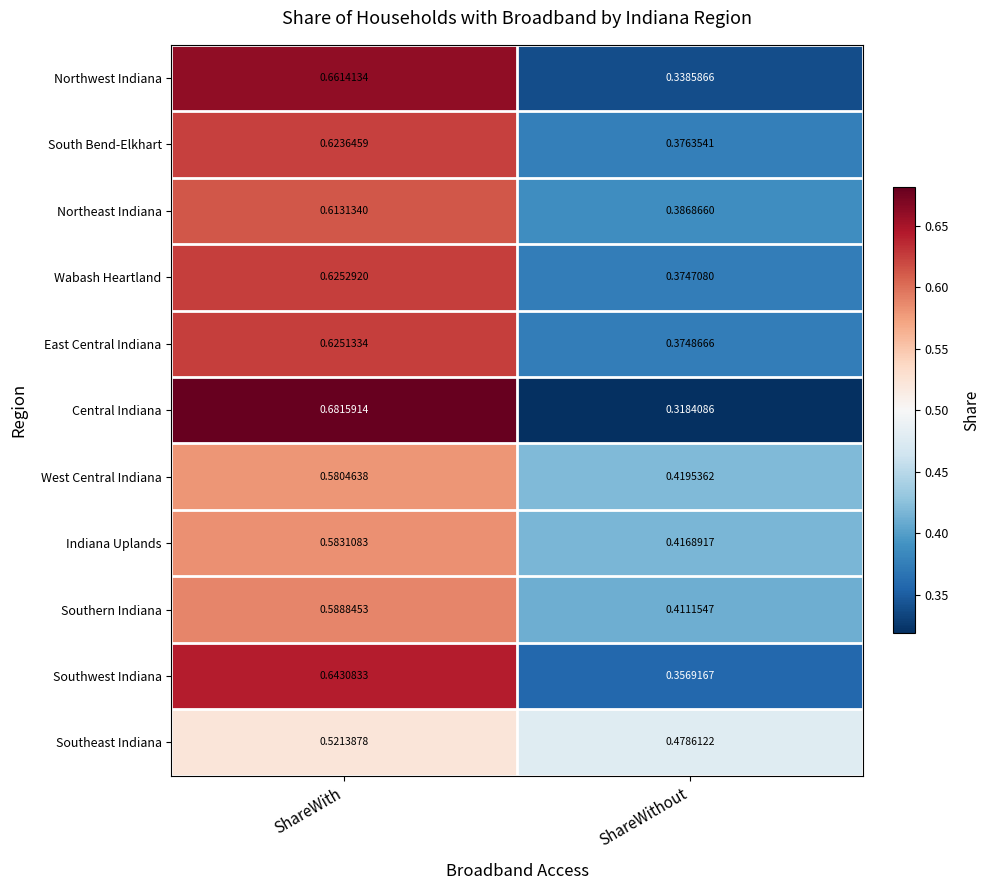

List the series in order of their peak value, lowest first.

Southeast Indiana, West Central Indiana, Indiana Uplands, Southern Indiana, Northeast Indiana, South Bend-Elkhart, East Central Indiana, Wabash Heartland, Southwest Indiana, Northwest Indiana, Central Indiana